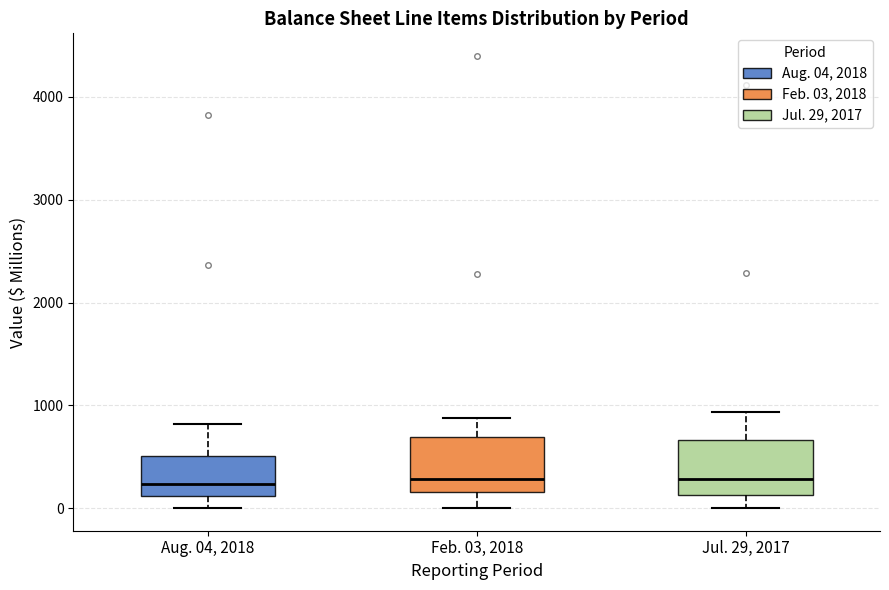

Where is the lower edge of the box for Feb. 03, 2018 on the y-axis? The values are not printed on the chart, so give them approximately, as read against the axis.

200